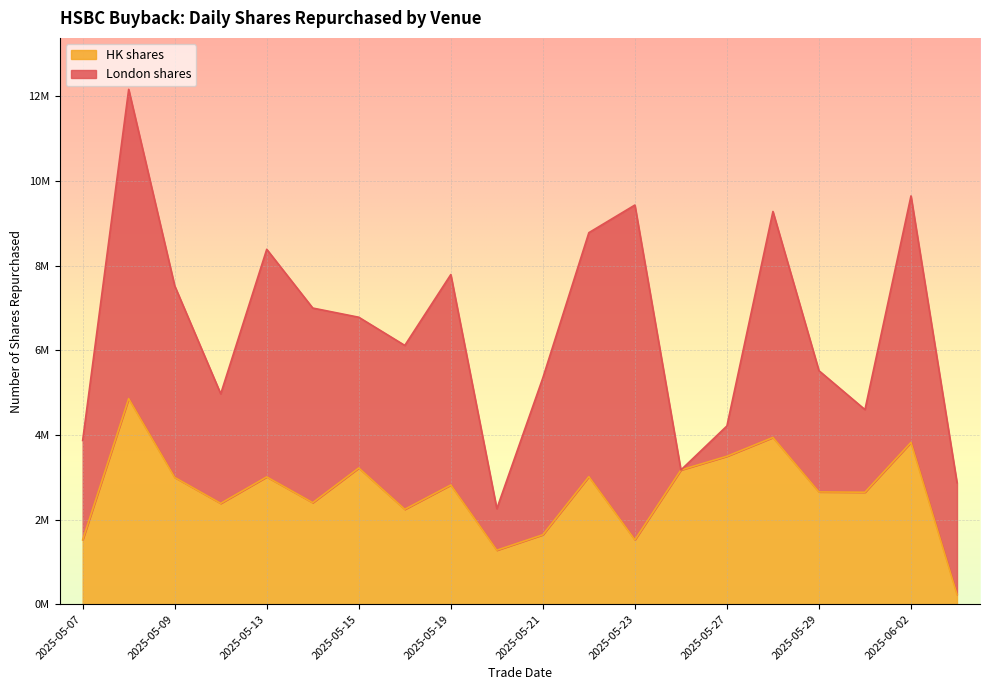

At which label does the data first exceed 2816400?

2025-05-08